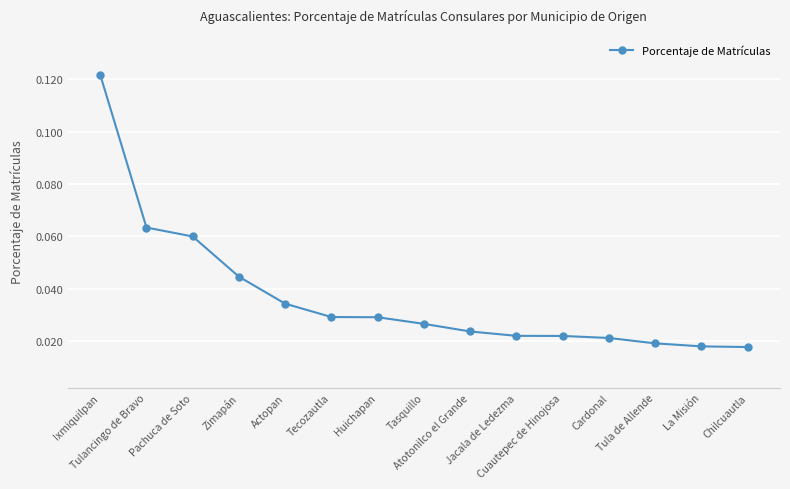

Which category has the highest value across all series?

Ixmiquilpan